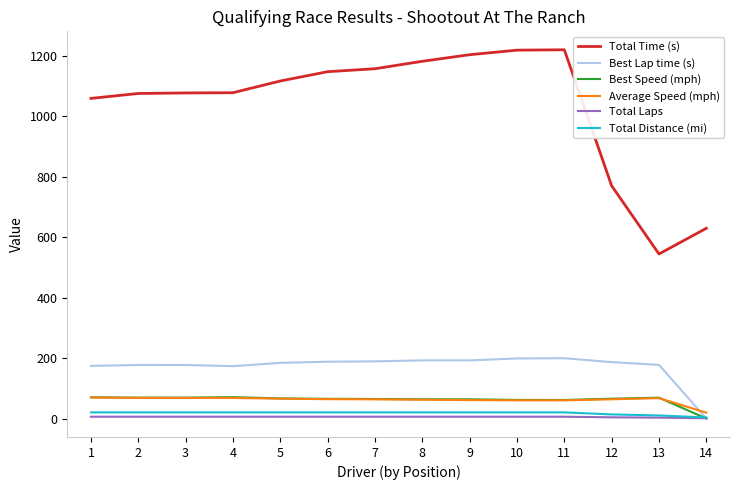

How many times do Best Lap time (s) and Average Speed (mph) cross each other?

1